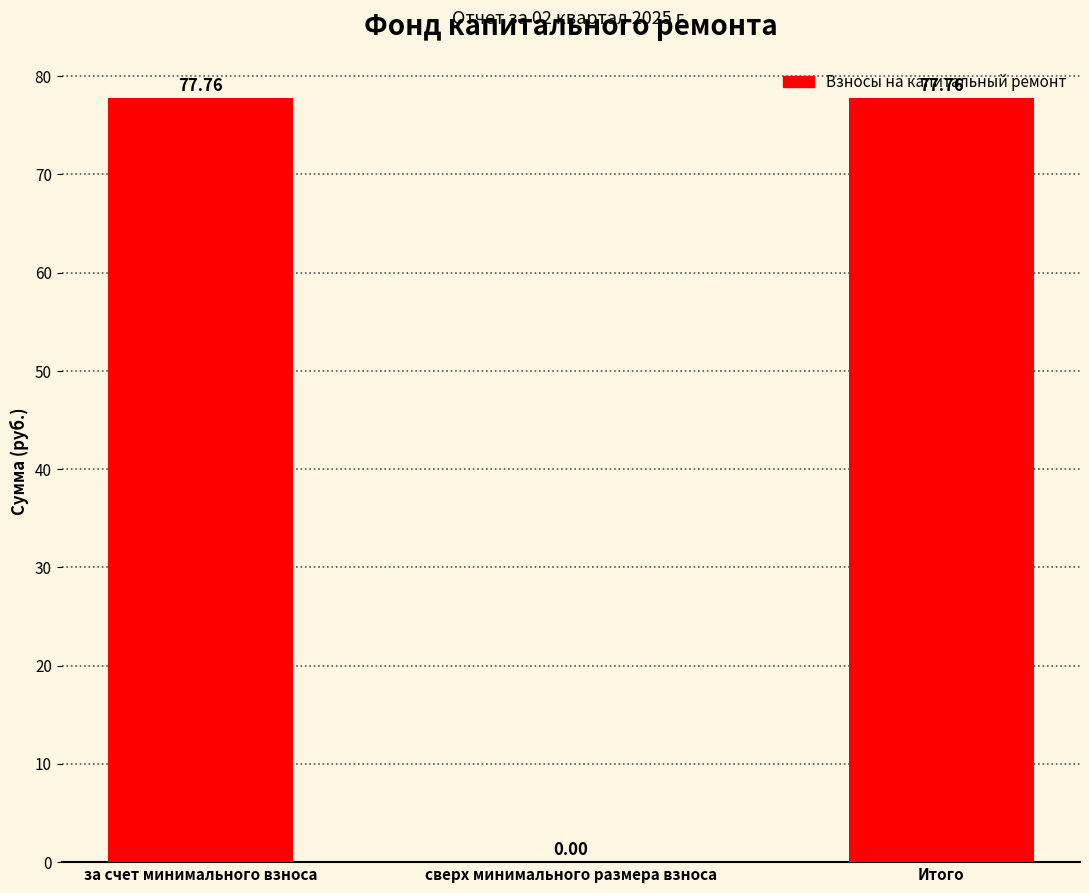

What is the sum of the values at Итого and сверх минимального размера взноса?

77.8